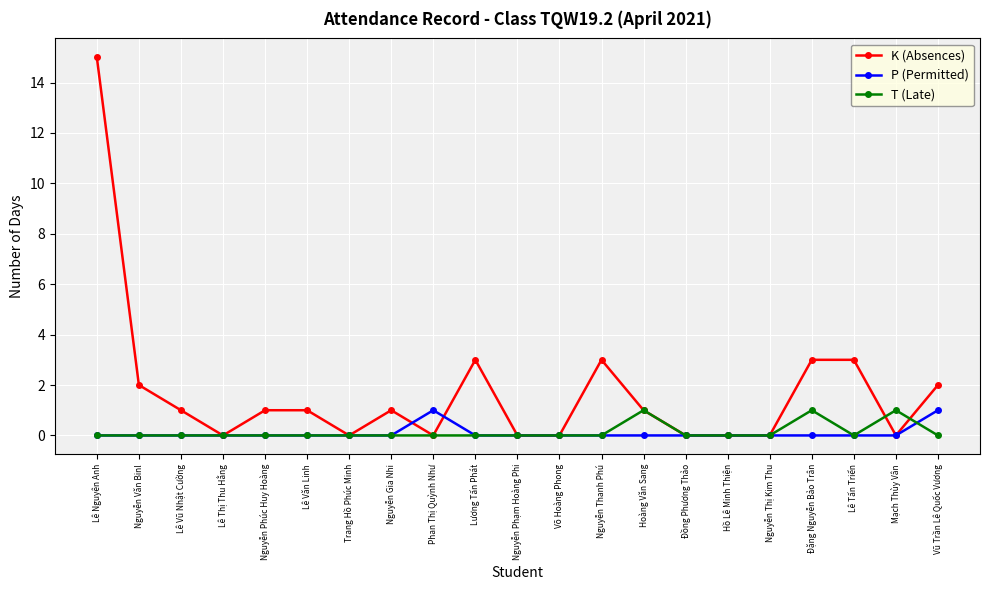

What is the sum of the K (Absences) values at Lê Vũ Nhật Cường and Vũ Trần Lê Quốc Vương?

3